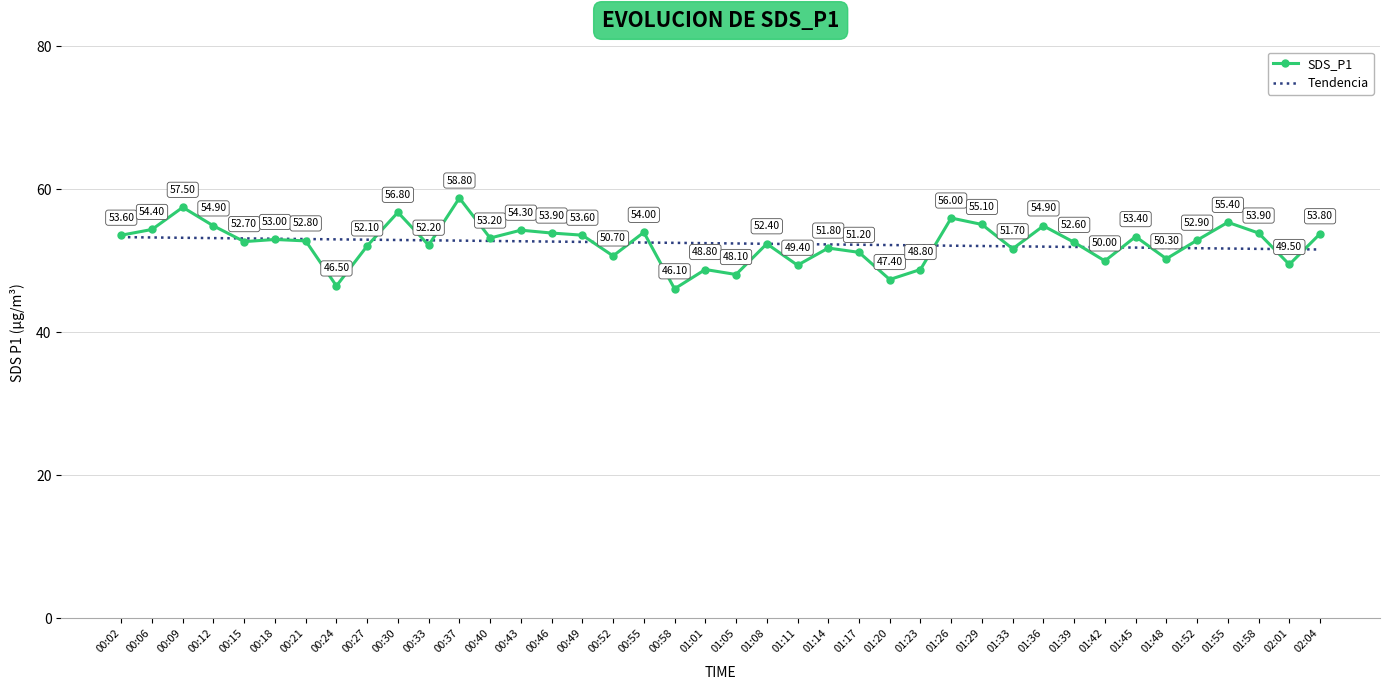

The Tendencia series shows 75.1 at 01:45. True or false?

False